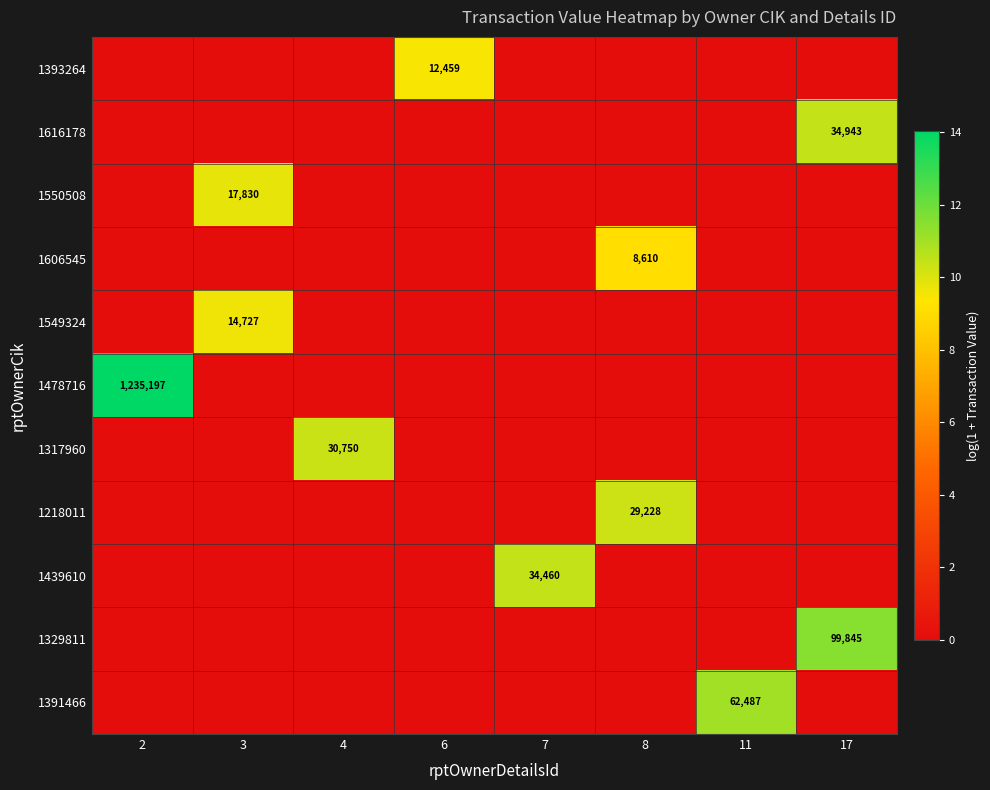

At how many categories does at least one series exceed 3?

8